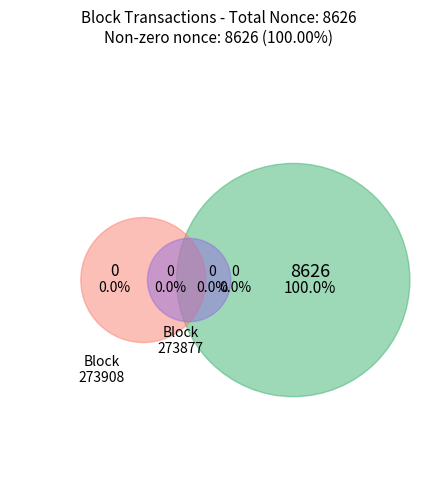

Which category has the biggest portion of the pie?

273877